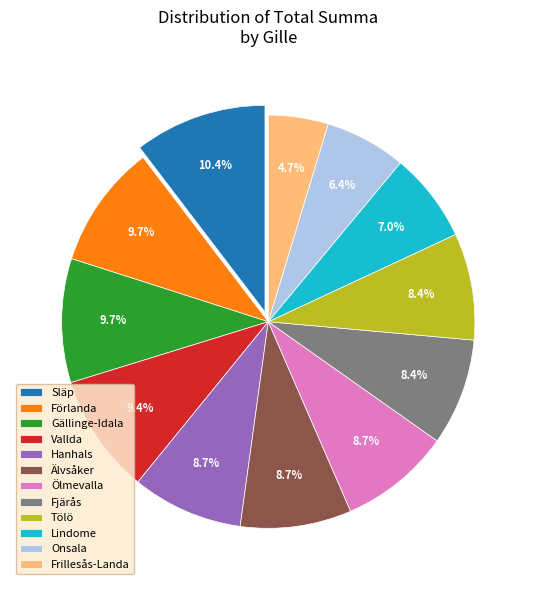

Which slice is the smallest?

Frillesås-Landa